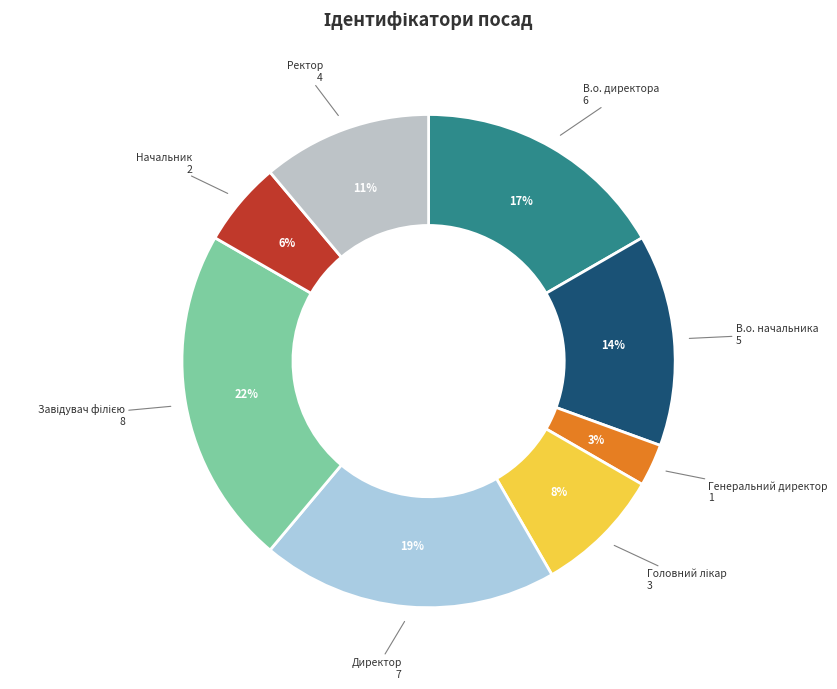

Does any single category account for the majority?

No